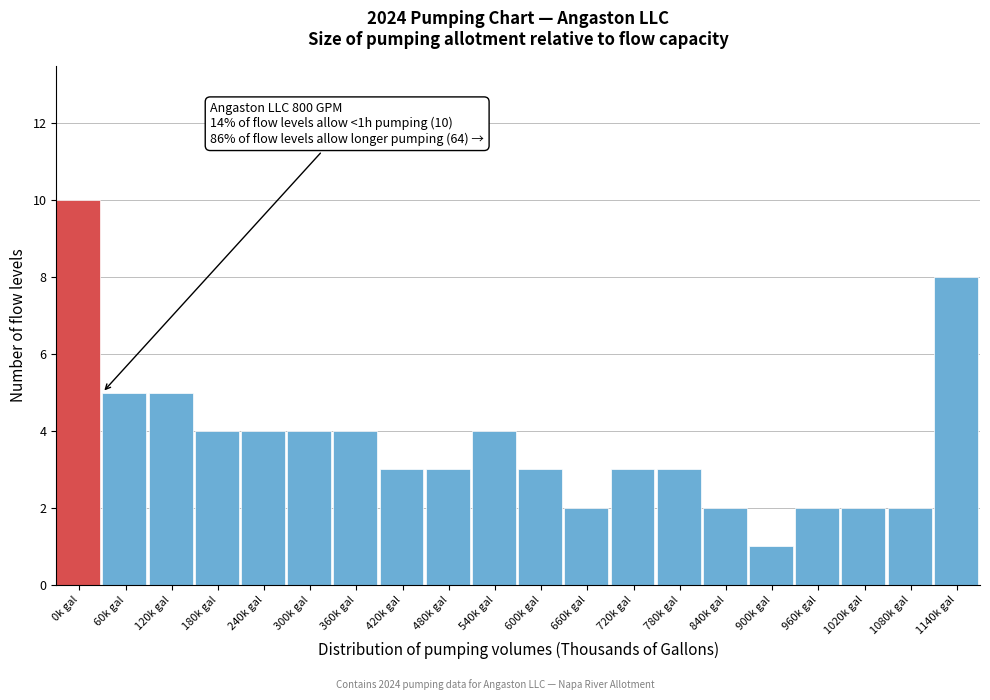

Reading left to right, transcribe all the data shown in this chart.

10	5	5	4	4	4	4	3	3	4	3	2	3	3	2	1	2	2	2	8